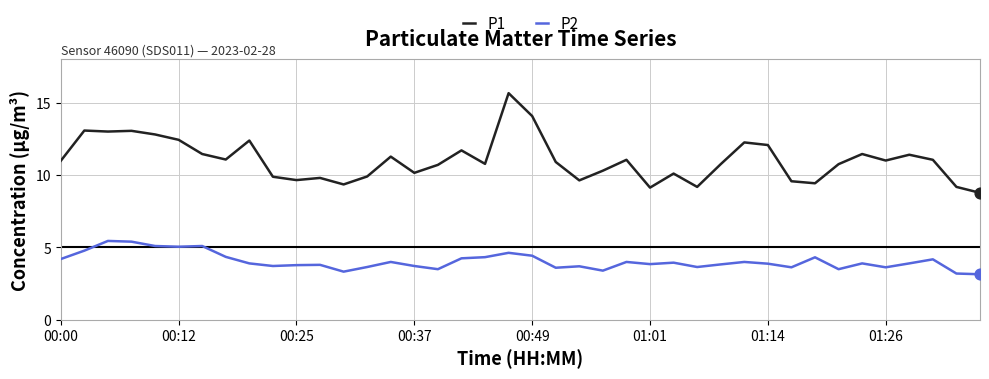

Which series has the largest total across all categories?

P1